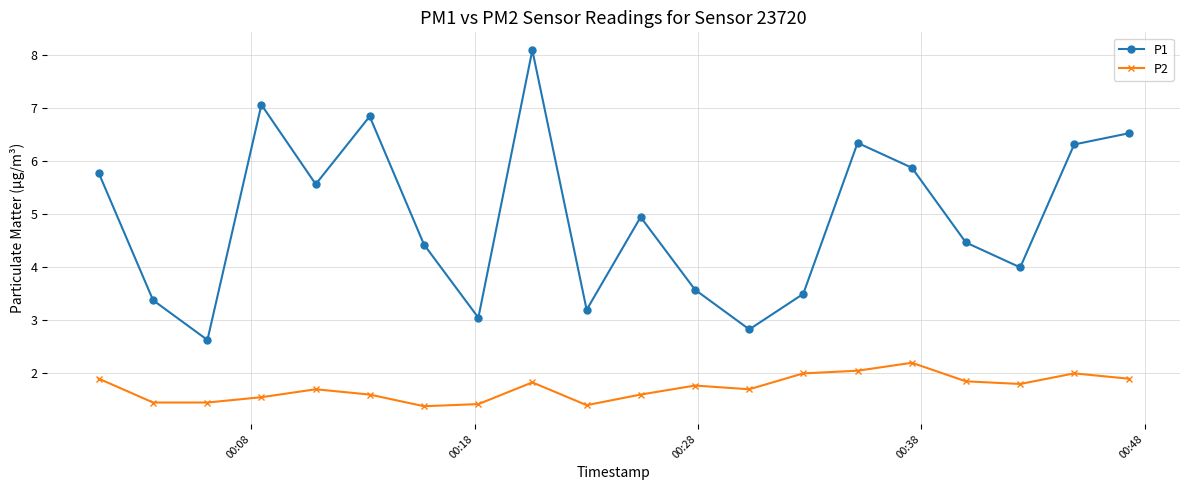

True or false: P1 and P2 intersect in this chart.

False